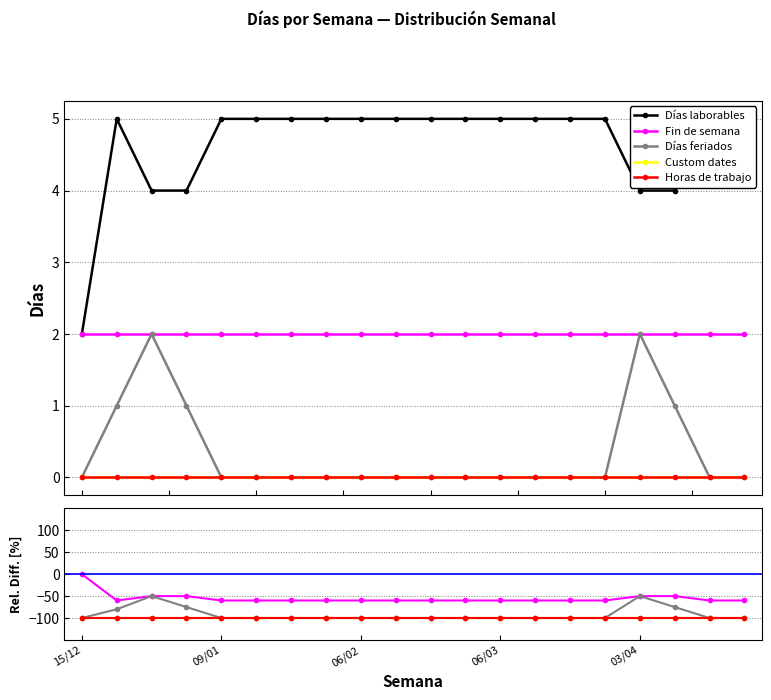

What is the label of the 15th point from the right?

5